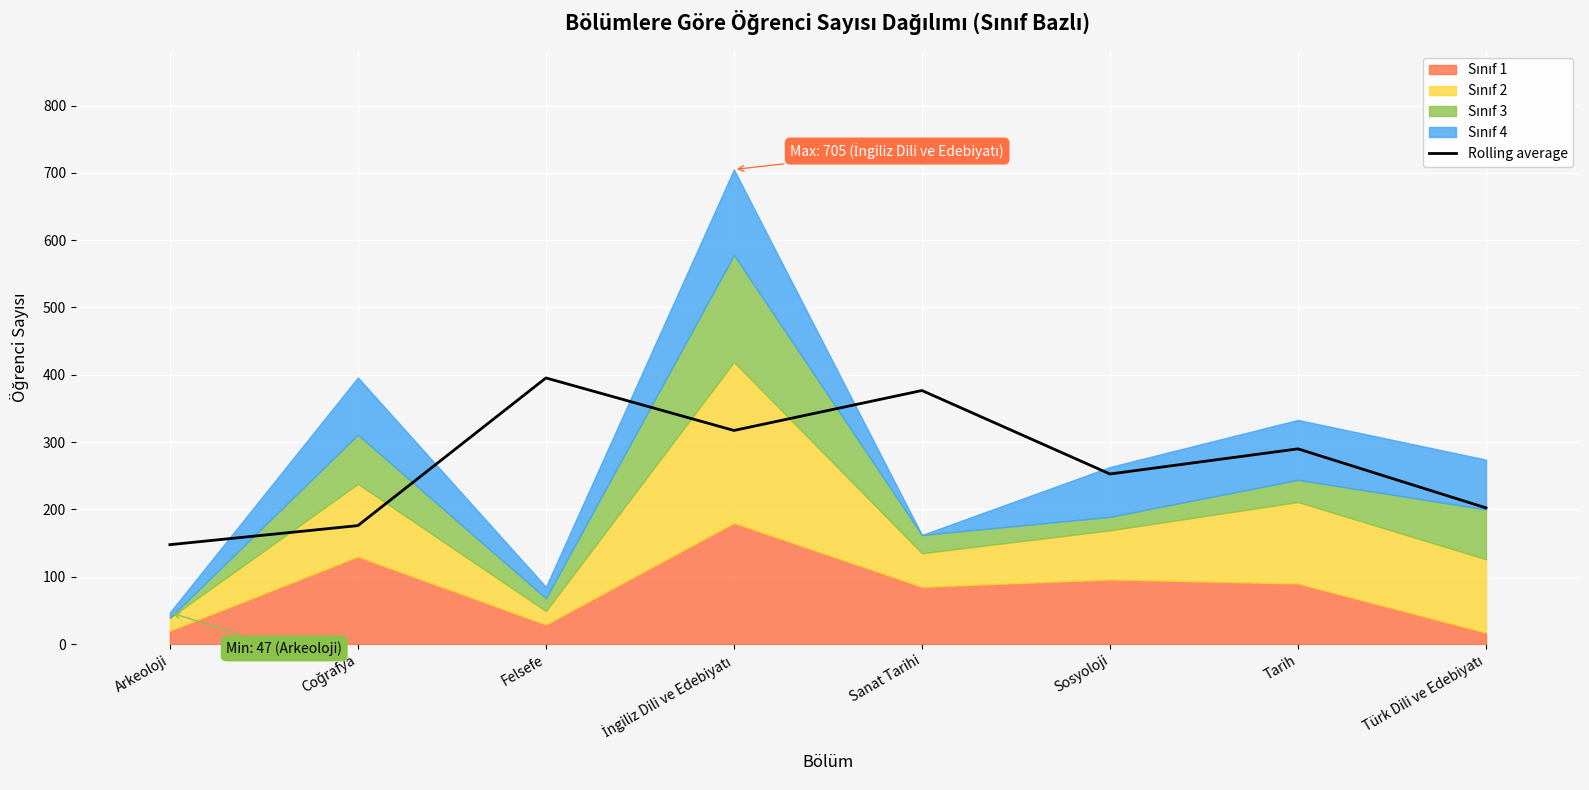

True or false: the data shows 178.4 at Tarih.

False